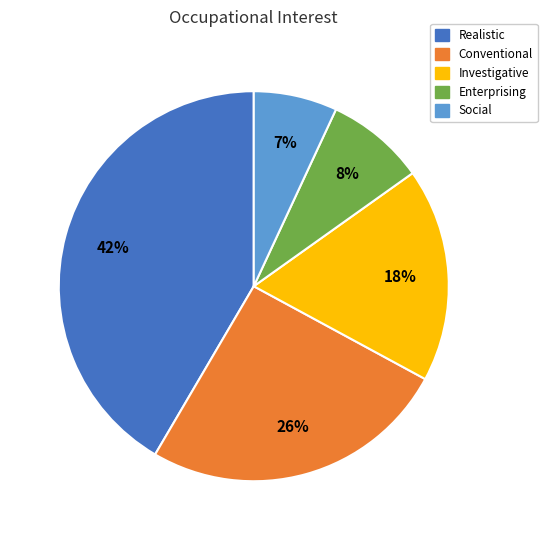

To the nearest percent, what is the average slice percentage?

20%